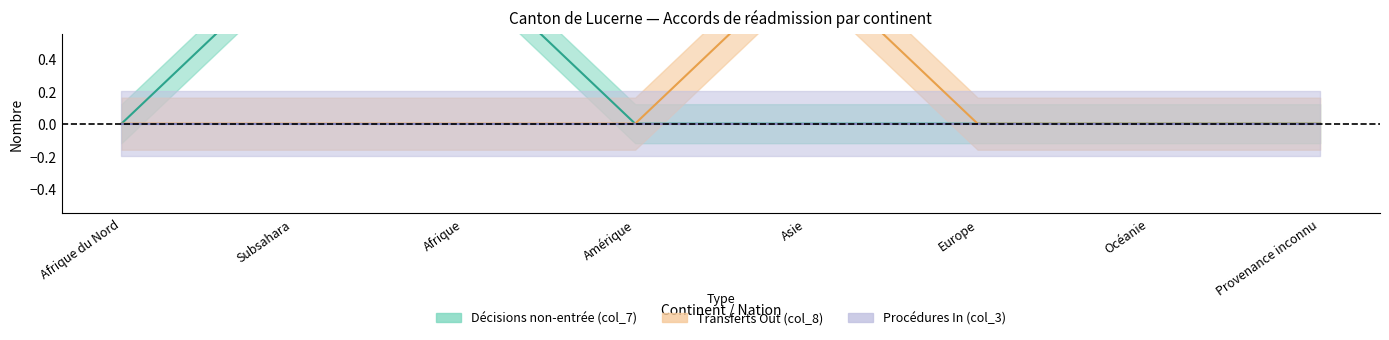

At how many categories does at least one series exceed 0?

3